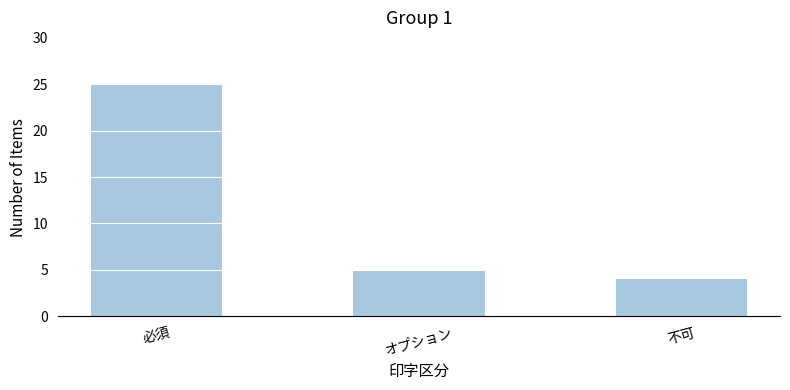

What is the change in value from 必須 to オプション?

-20